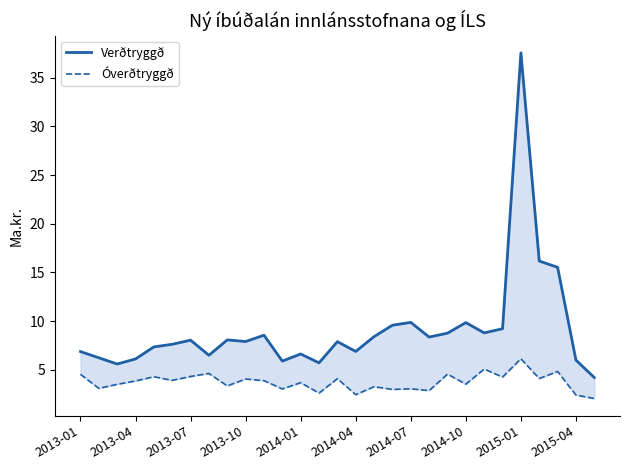

What is the difference between the maximum and minimum values in the Verðtryggð series?

33.4